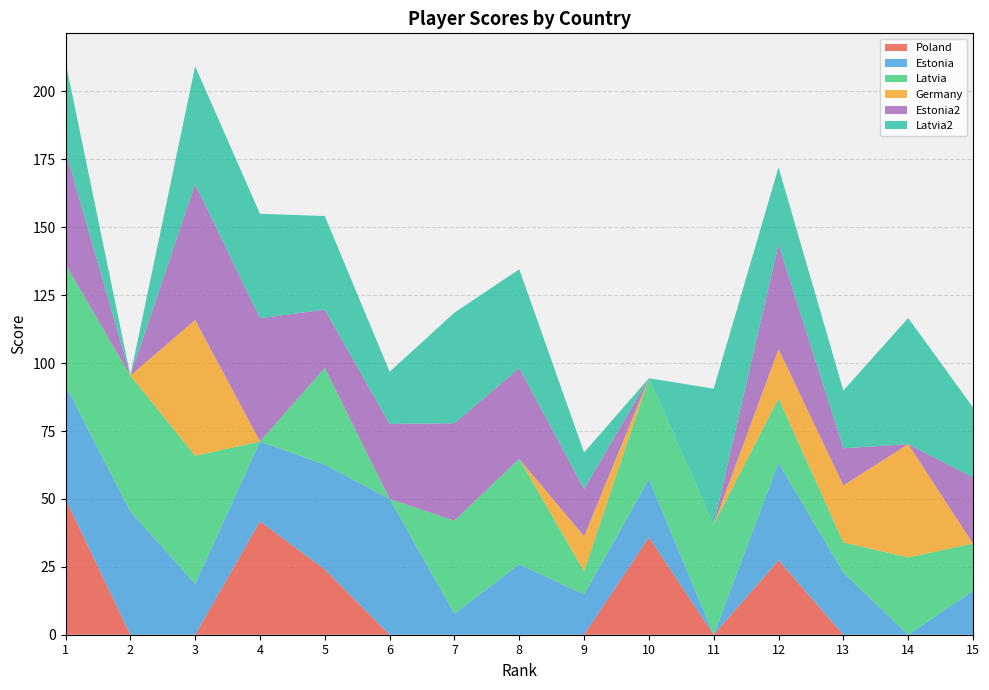

Reading left to right, extract all data points from this chart.

Poland: 50.0	0.0	0.0	41.7	24.1	0.0	0.0	0.0	0.0	35.8	0.0	27.4	0.0	0.0	0.0
Estonia: 41.7	45.4	18.7	29.4	38.5	50.0	7.7	25.9	14.9	21.4	0.0	35.9	22.9	0.0	16.1
Latvia: 44.7	50.0	47.2	0.0	35.7	0.0	34.3	38.8	8.5	37.2	40.6	23.8	11.1	28.4	17.4
Germany: 0.0	0.0	50.0	0.0	0.0	0.0	0.0	0.0	12.9	0.0	0.0	18.2	21.0	41.7	0.0
Estonia2: 41.7	0.0	50.0	45.4	21.4	27.6	35.9	33.5	17.4	0.0	0.0	38.5	13.6	0.0	24.4
Latvia2: 32.8	0.0	43.4	38.4	34.5	19.2	40.7	36.3	13.4	0.0	50.0	28.3	21.2	46.4	25.8